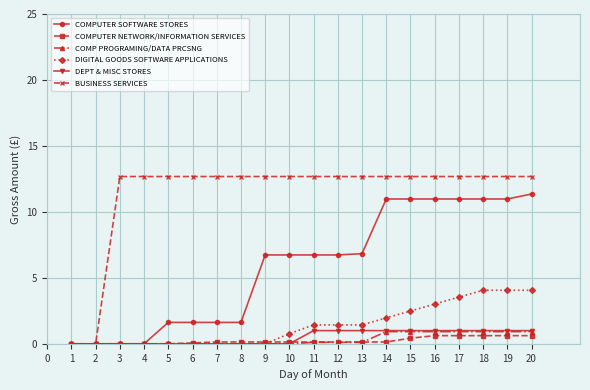

The value of BUSINESS SERVICES at 17 is 5.1. True or false?

False